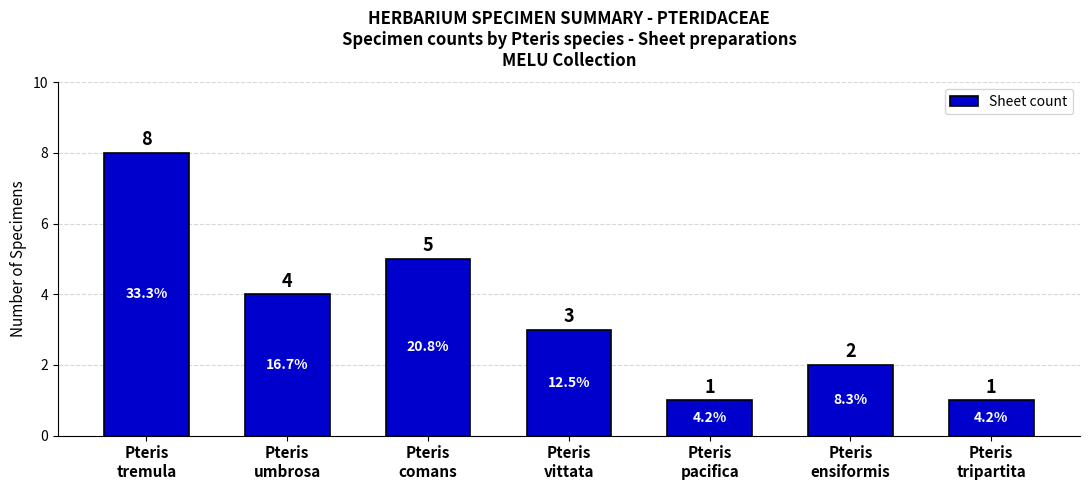

What is the label of the 4th bar from the left?

Pteris
vittata